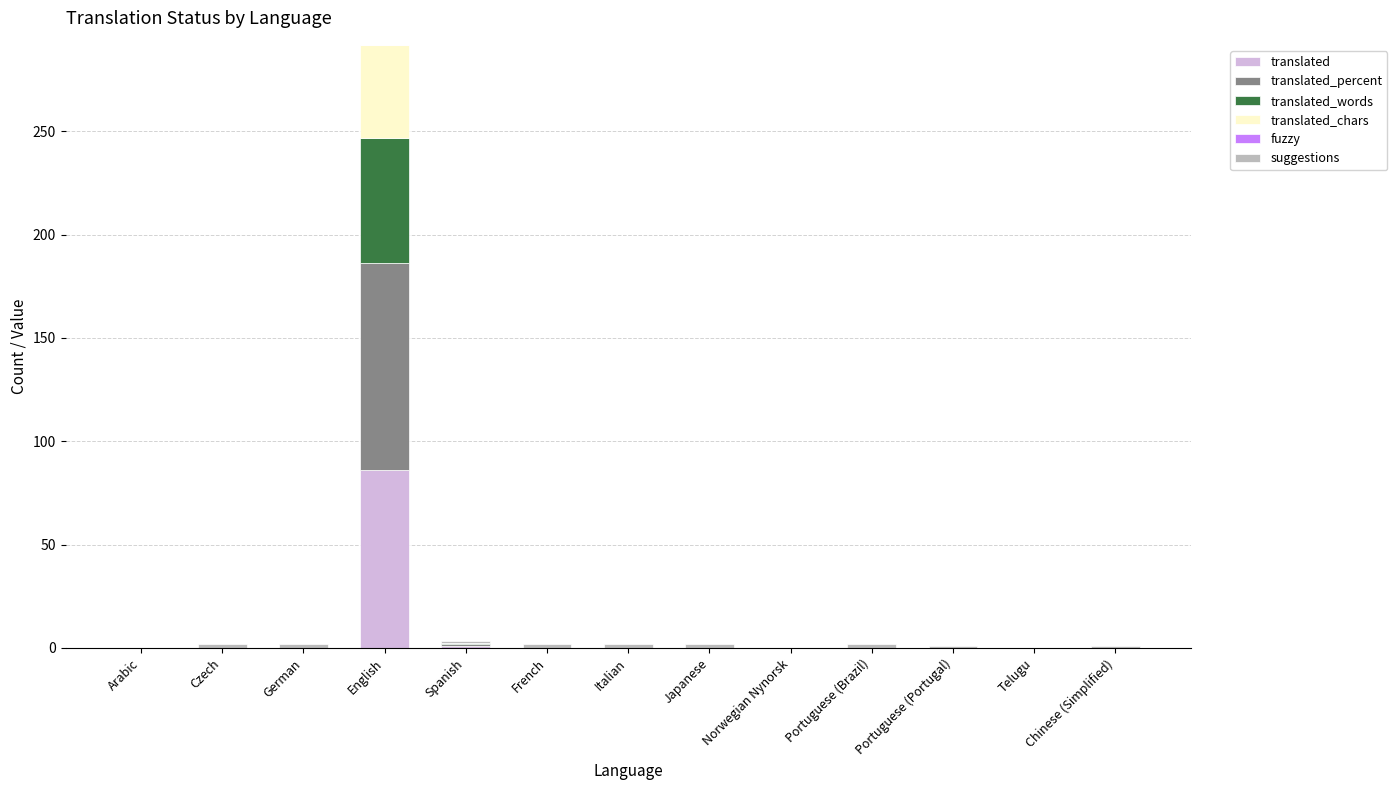

Count the number of categories in the chart.

13